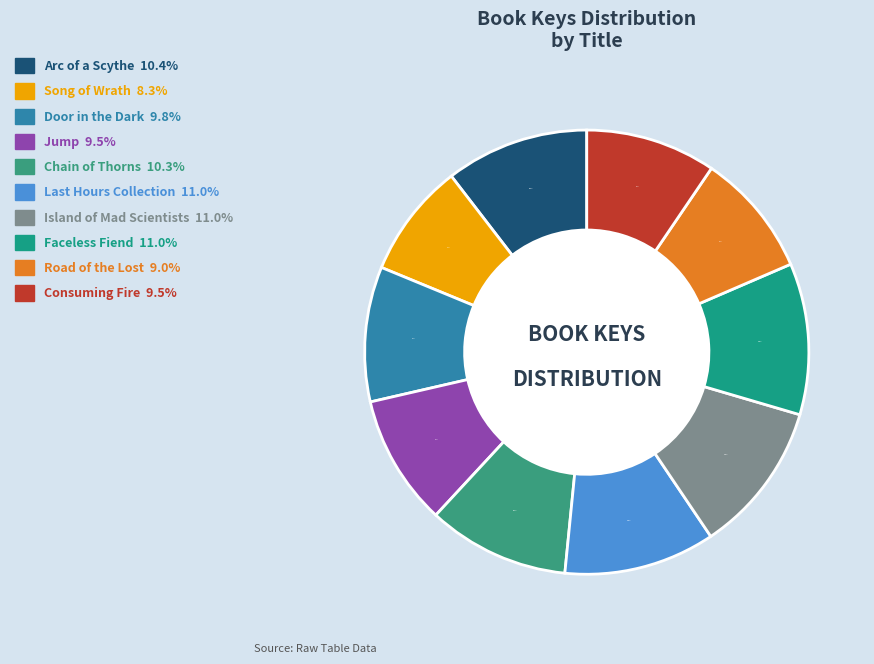

Count the number of slices in the pie.

10